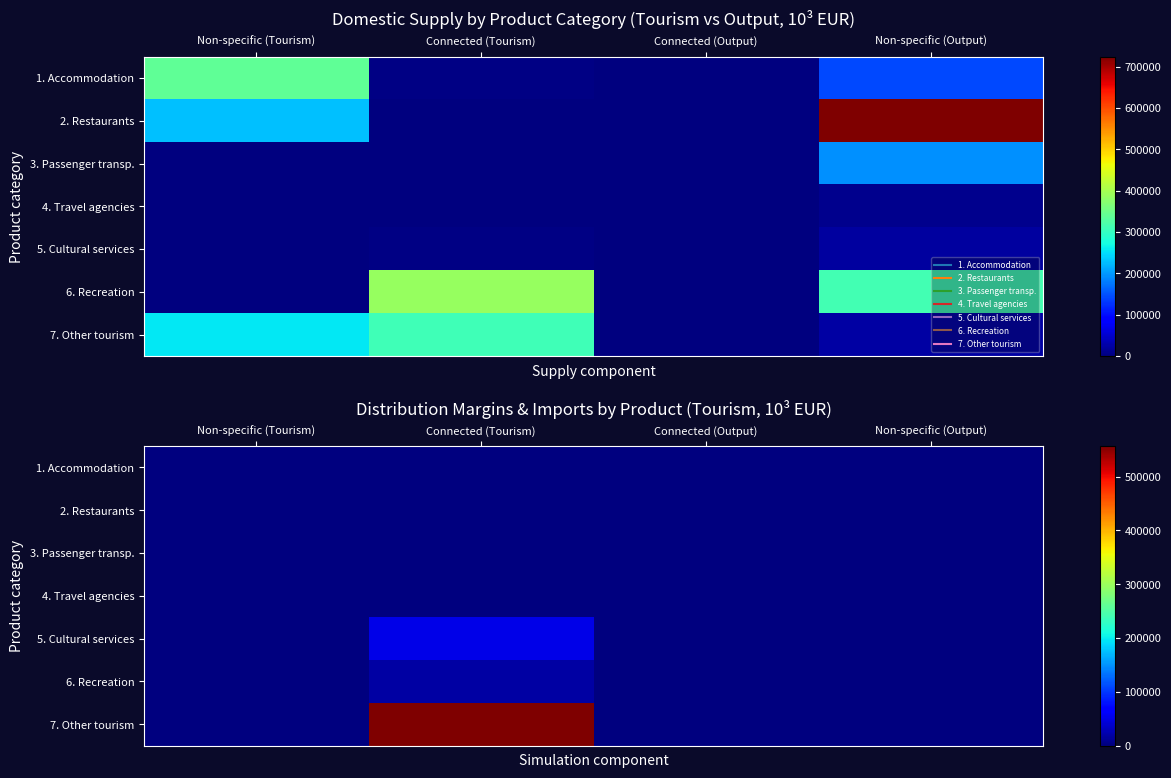

List the series in order of their peak value, highest first.

7. Other tourism, 5. Cultural services, 6. Recreation, 1. Accommodation, 2. Restaurants, 3. Passenger transp., 4. Travel agencies